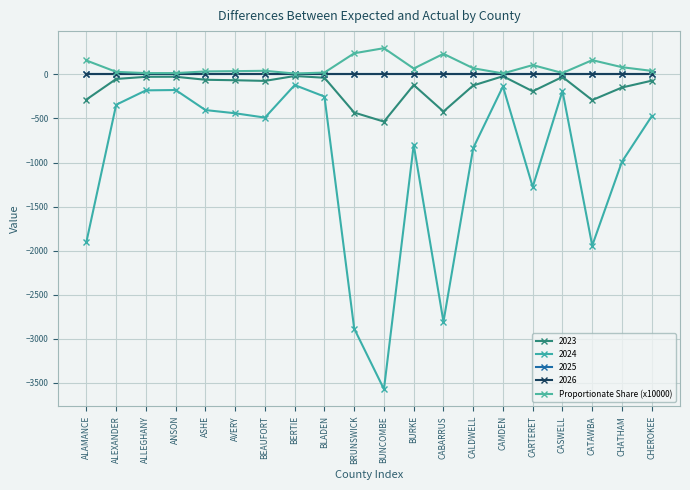

Does the chart display data point markers on the line(s)?

Yes